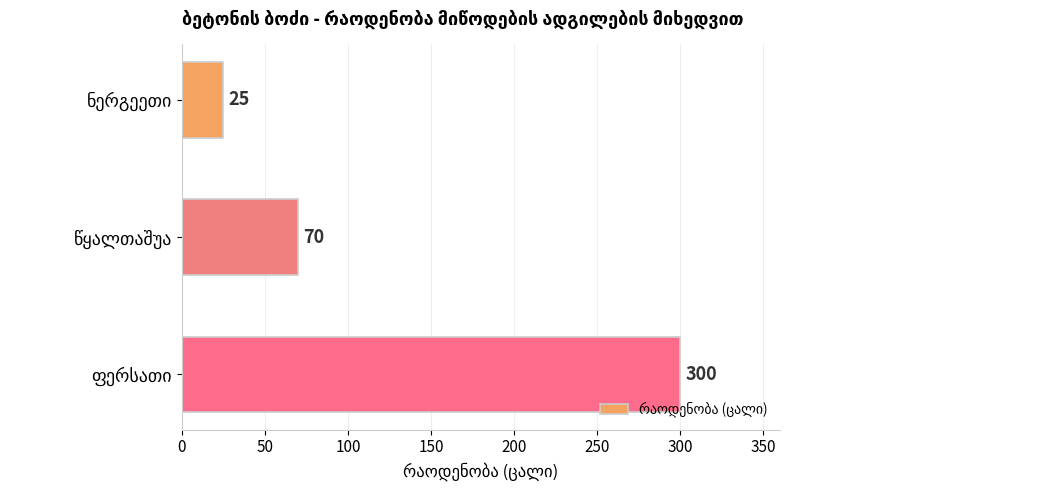

Reading bottom to top, extract all data points from this chart.

300	70	25